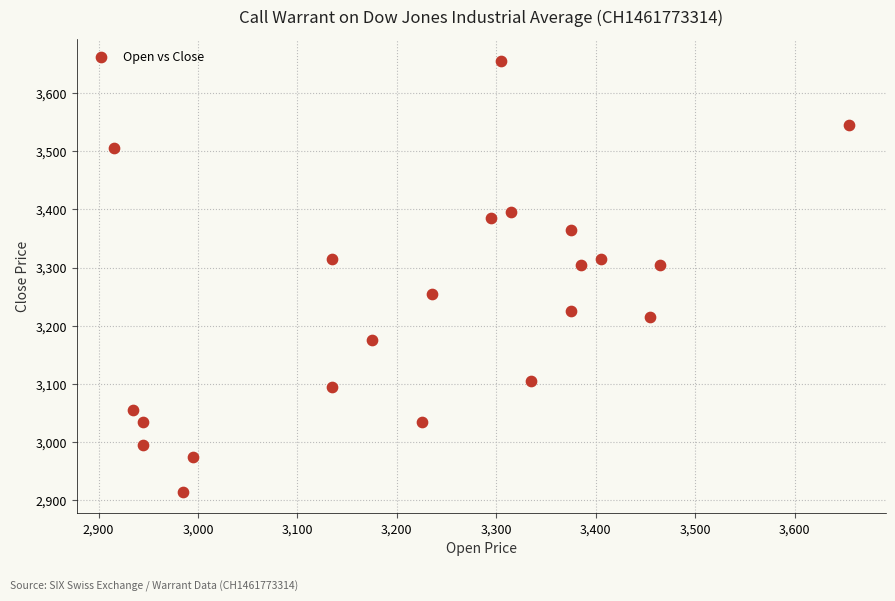

What is the range of X values (max minus min)?

740